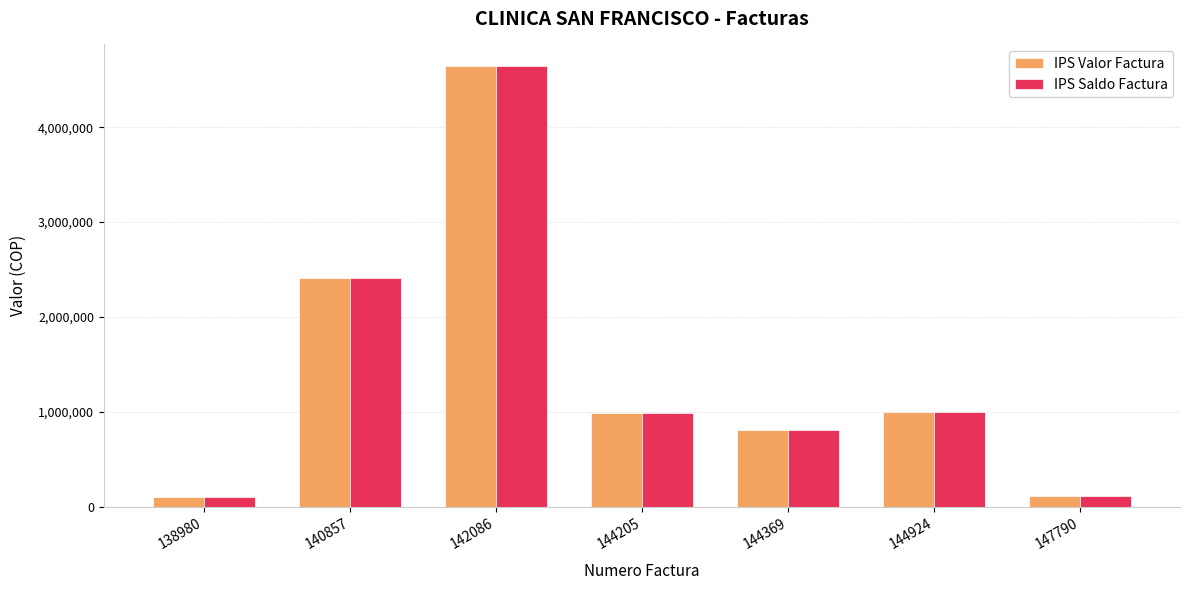

What is the sum of all IPS Valor Factura values?

10060034